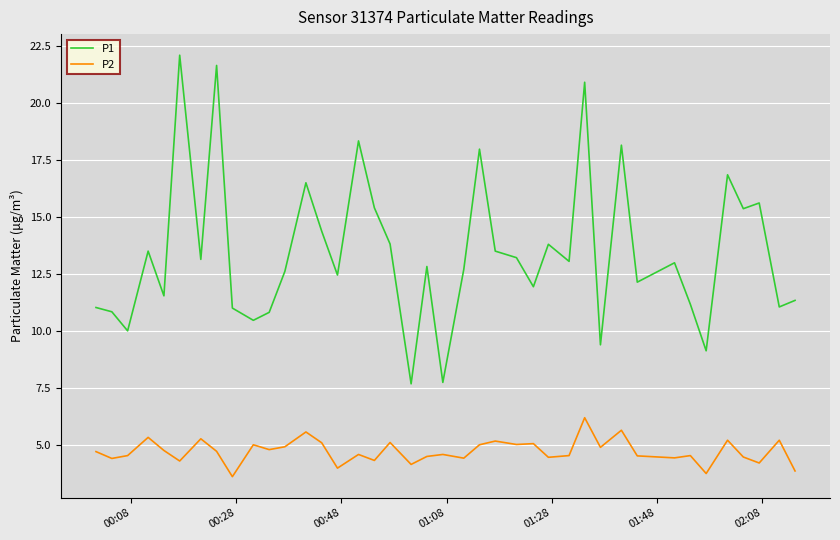

True or false: P2 and P1 cross at least once.

False